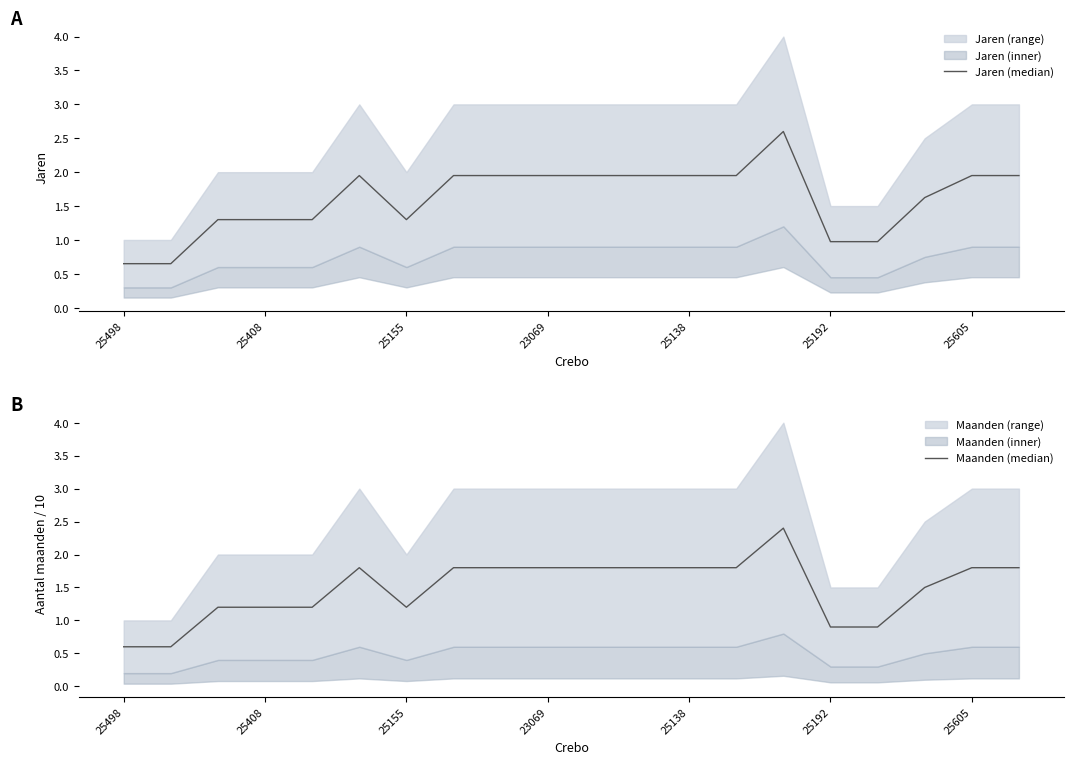

What position from the left is 25192?

16